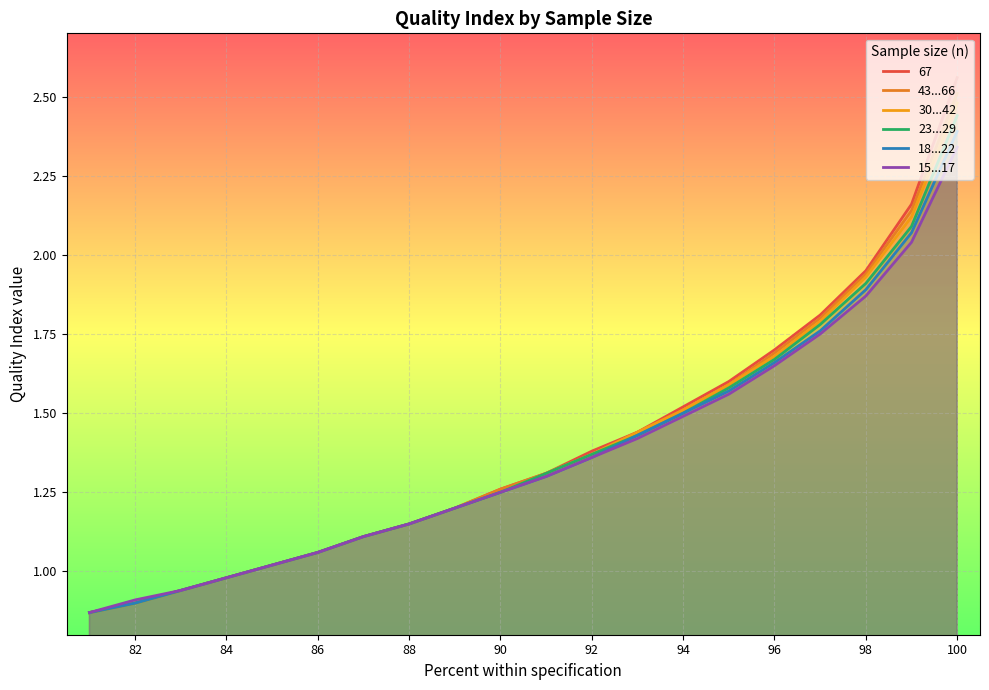

At how many categories does at least one series exceed 0?

20